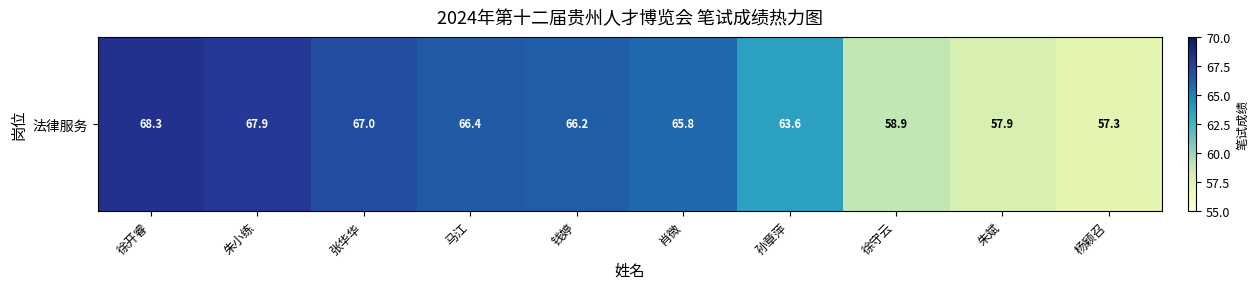

Reading left to right, extract all data points from this chart.

徐开睿=68.3	朱小练=67.9	张华华=67.0	马江=66.4	钱婷=66.2	肖微=65.8	孙章萍=63.6	徐守云=58.9	朱斌=57.9	杨颖召=57.3